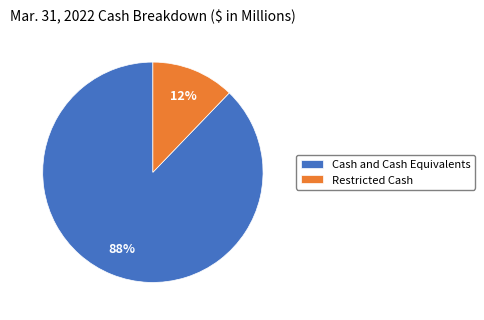

To the nearest percent, what percentage of the pie is Restricted Cash?

12%